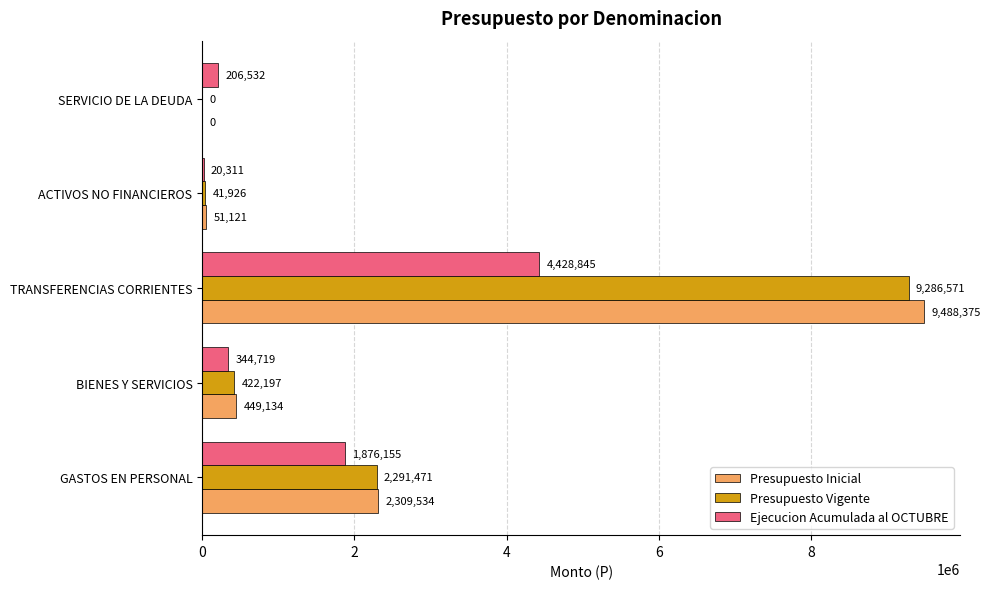

How many positive values does the Presupuesto Vigente series have?

4